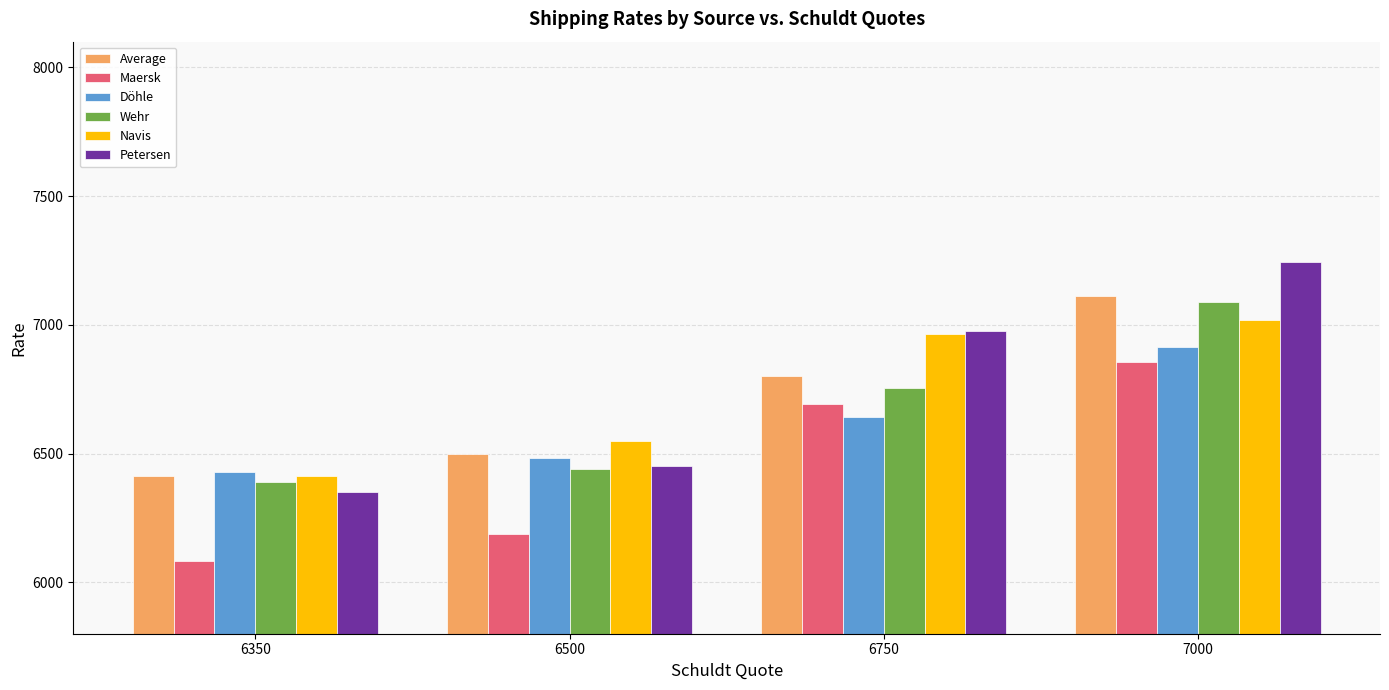

The value of Maersk at 7000 is 6856.4. True or false?

True